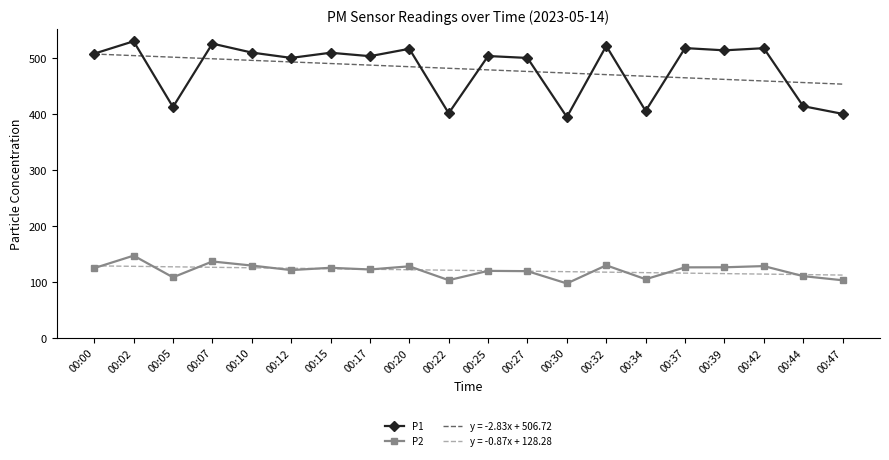

What is the minimum value for P2?

96.8